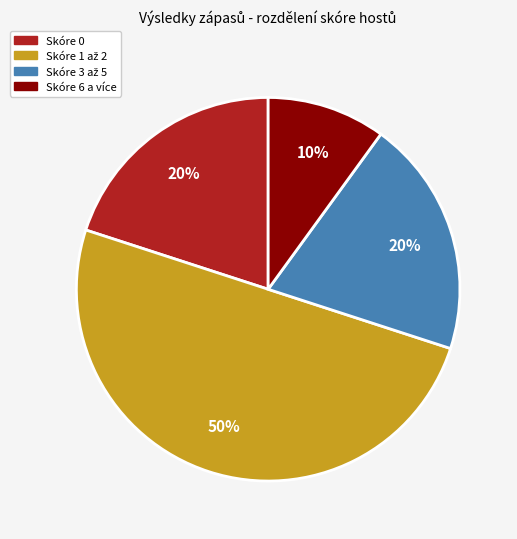

How many segments does this pie chart have?

4